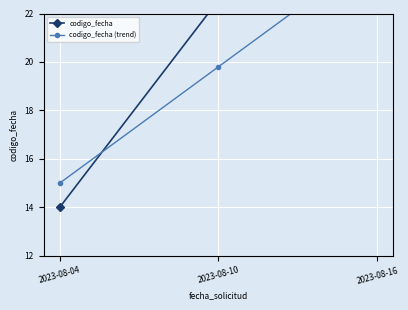

What value does the codigo_fecha (trend) series have at 2023-08-16?

24.6